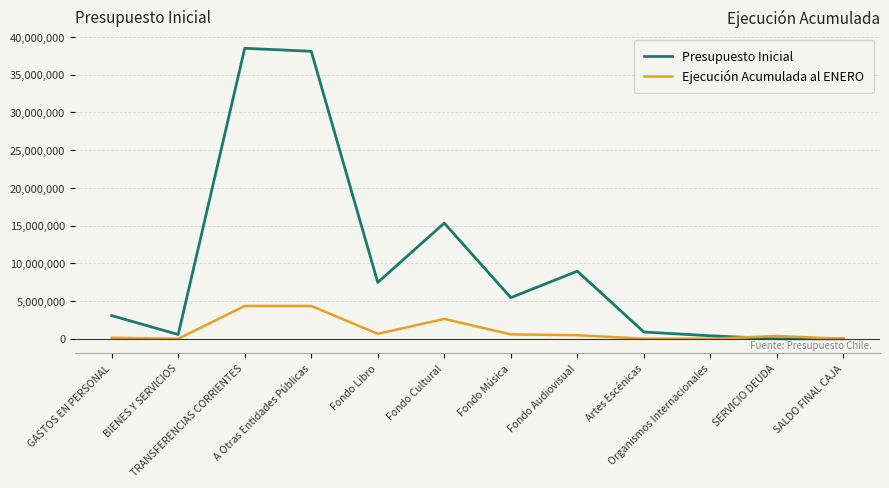

List the series in order of their peak value, highest first.

Presupuesto Inicial, Ejecución Acumulada al ENERO